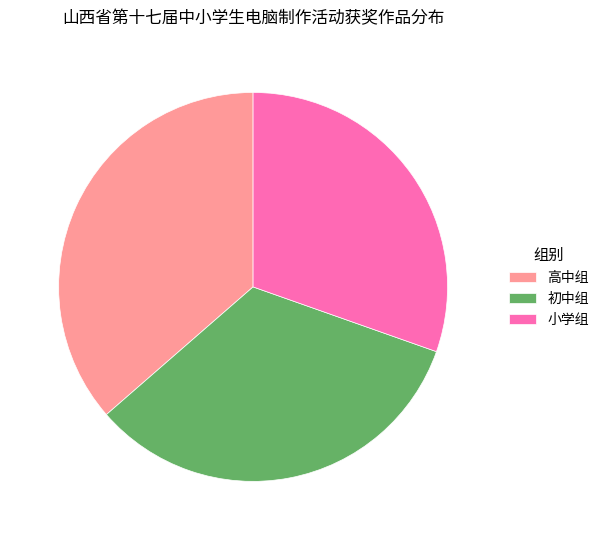

Between 高中组 and 小学组, which is larger?

高中组